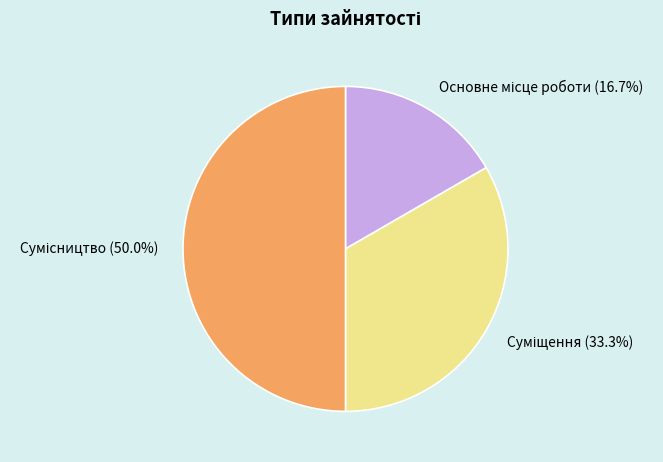

To the nearest percent, what is the average slice percentage?

33%